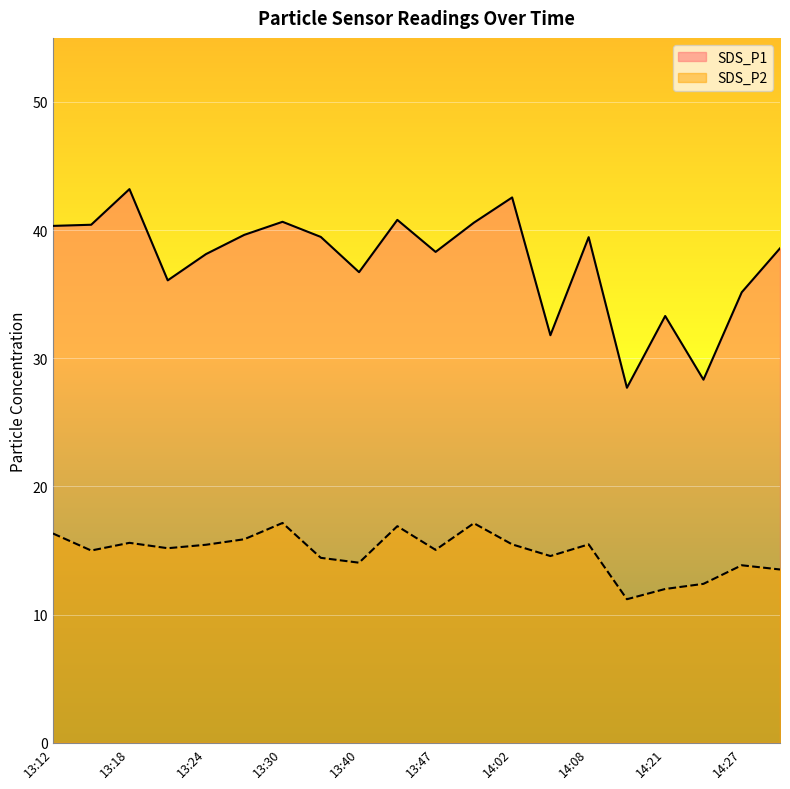

What is the spread (max minus min) of values at 14:21?

21.3